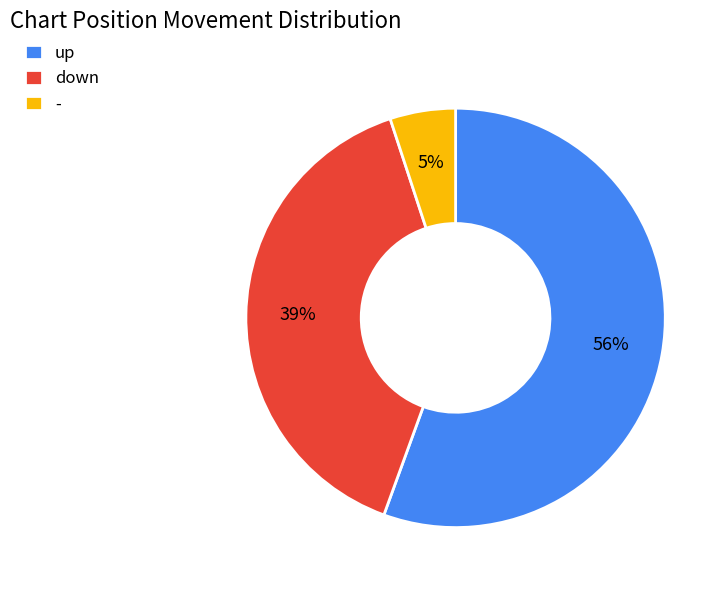

To the nearest percent, what is the average slice percentage?

33%